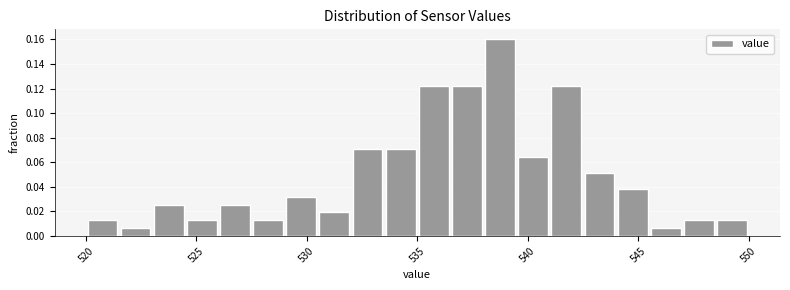

Around what value on the x-axis is the tallest bar? Give the approximate position of its centre, as read against the axis.

539.0